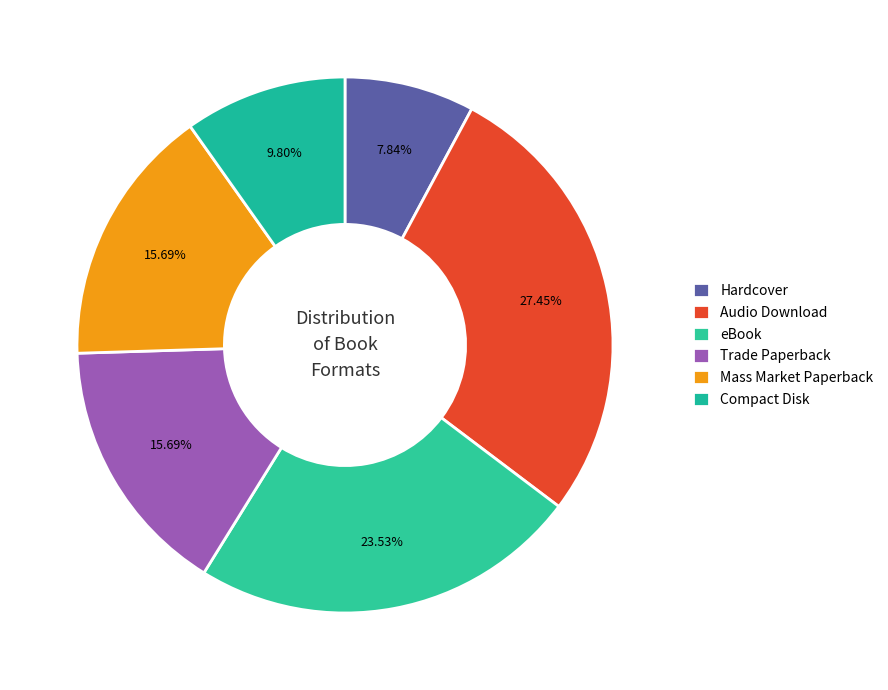

Is Hardcover the majority of the pie?

No